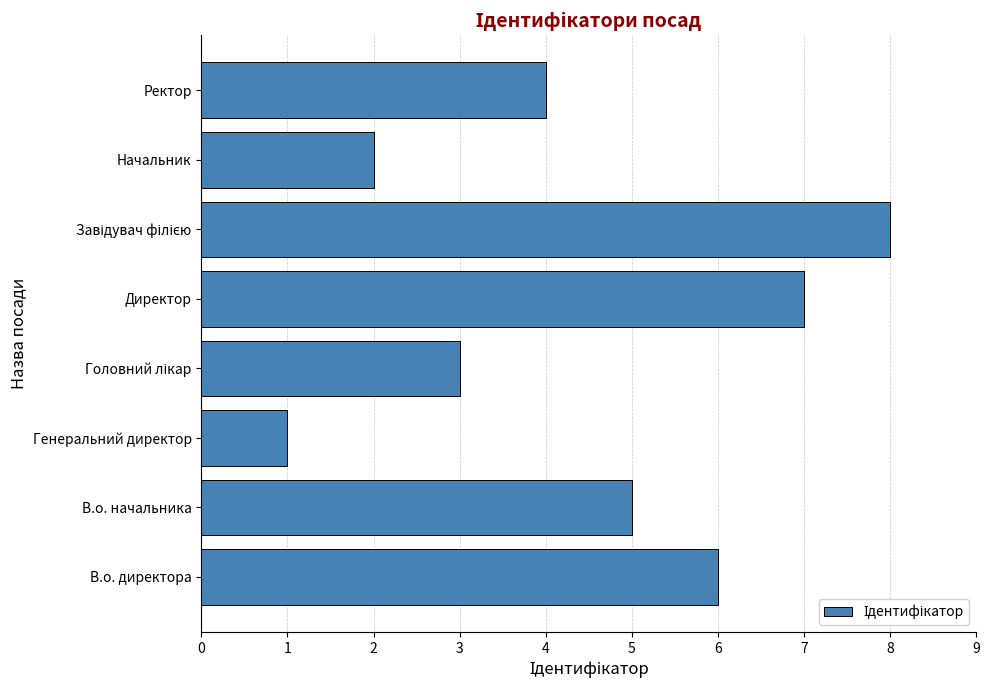

Reading top to bottom, list all the values displayed in this chart.

4	2	8	7	3	1	5	6